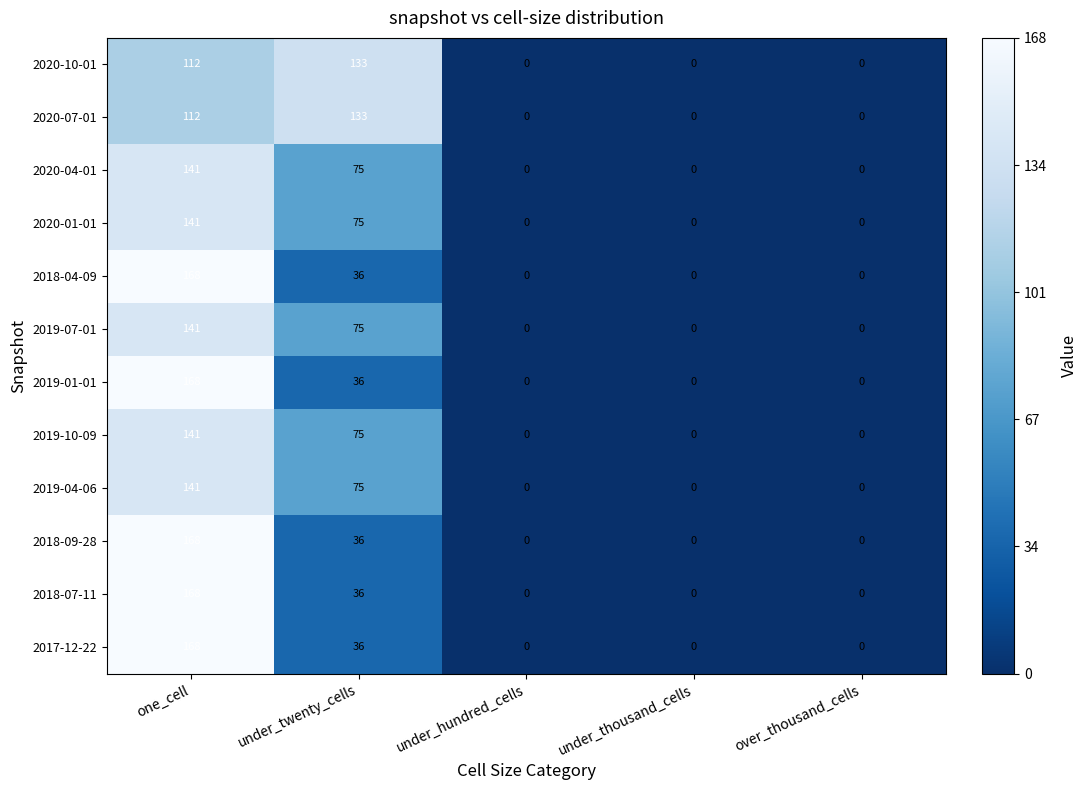

How many data points does each series have?

5